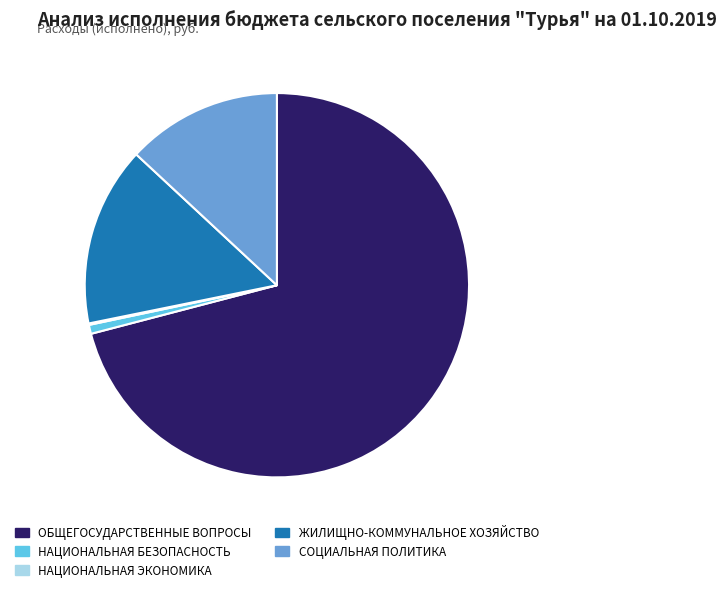

What is the largest slice in the pie chart?

ОБЩЕГОСУДАРСТВЕННЫЕ ВОПРОСЫ